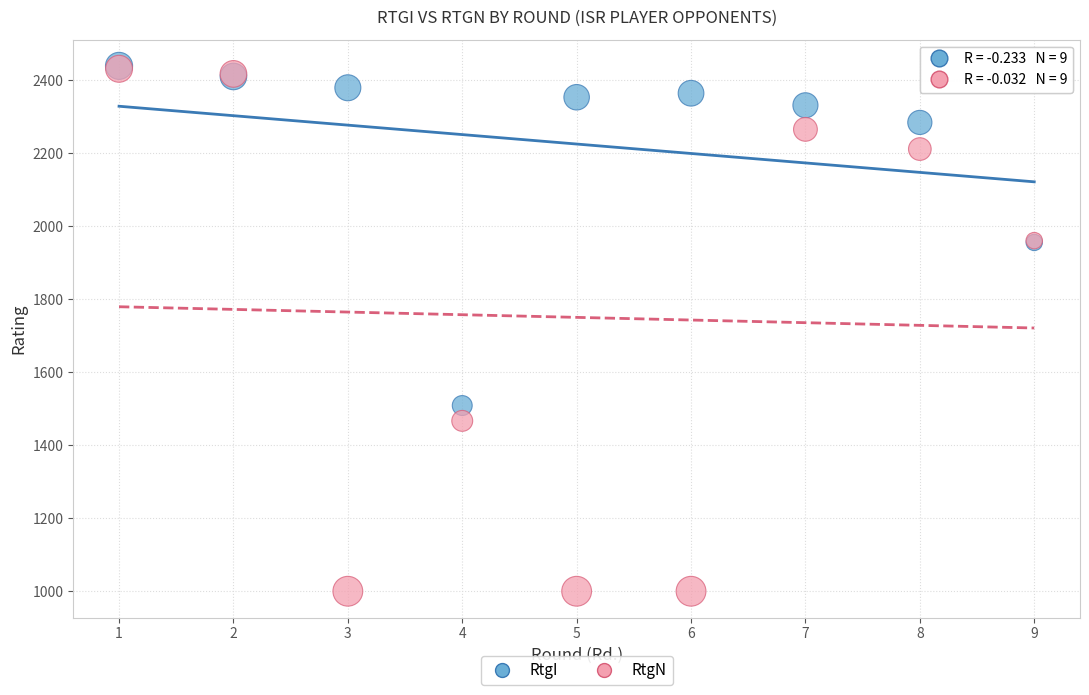

Which series contains the lowest Y value?

RtgN